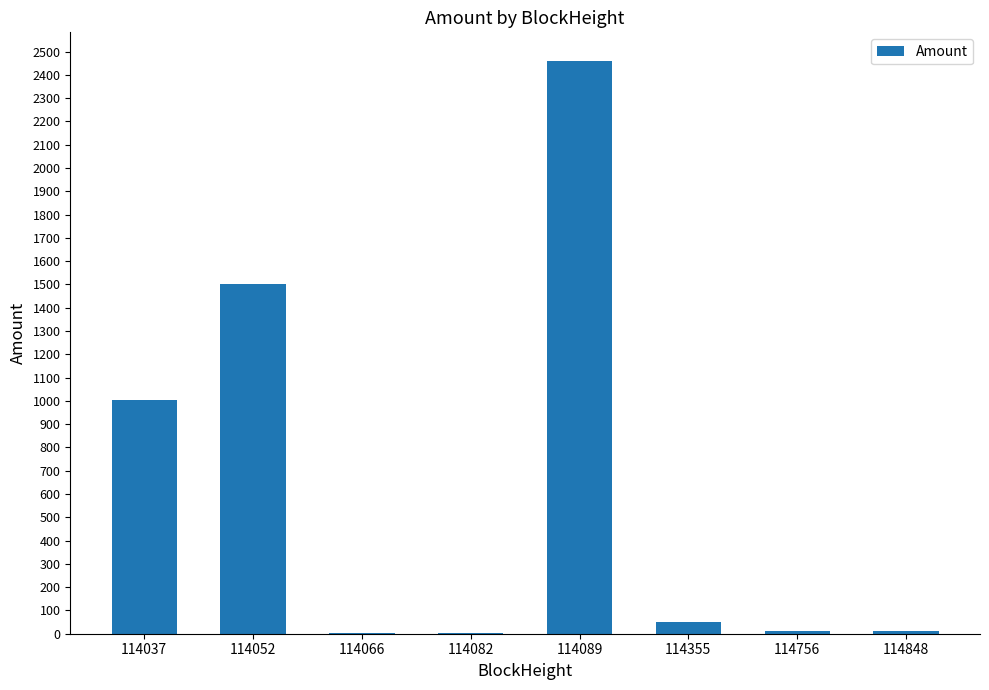

What is the change in value from 114037 to 114052?

+497.7